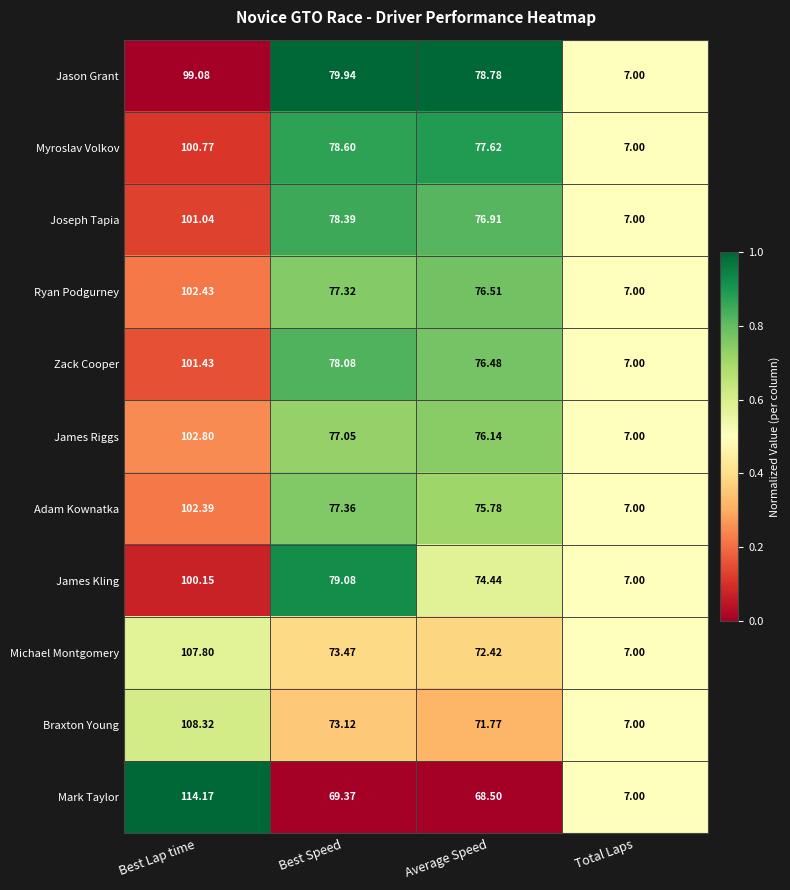

What is the total value across all series at Average Speed?

825.4